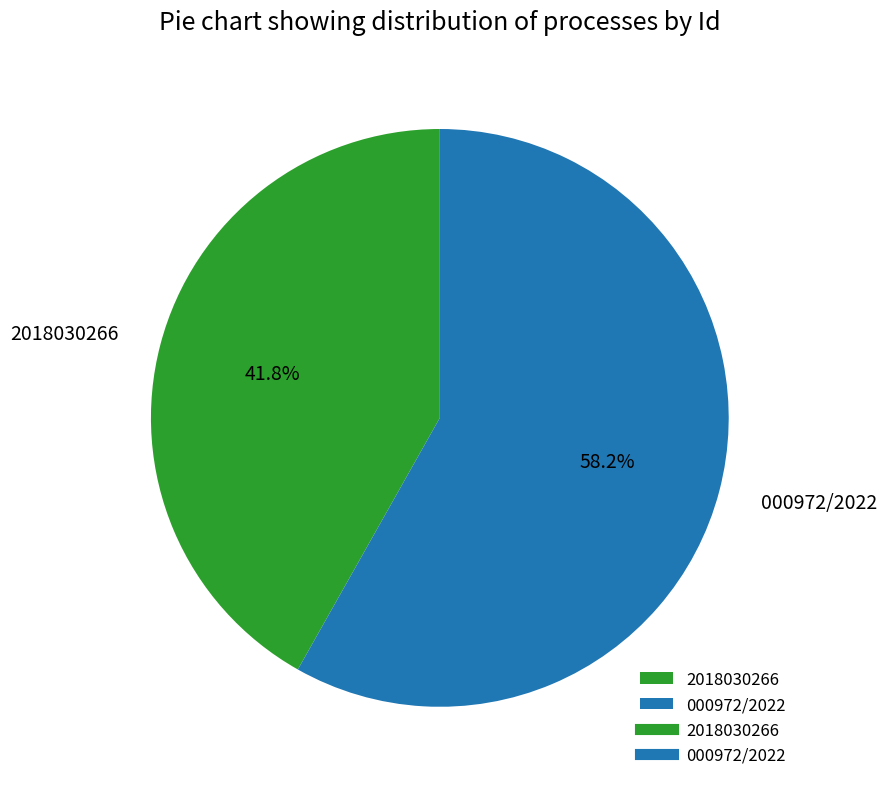

True or false: 2018030266 accounts for 42% of the total.

True